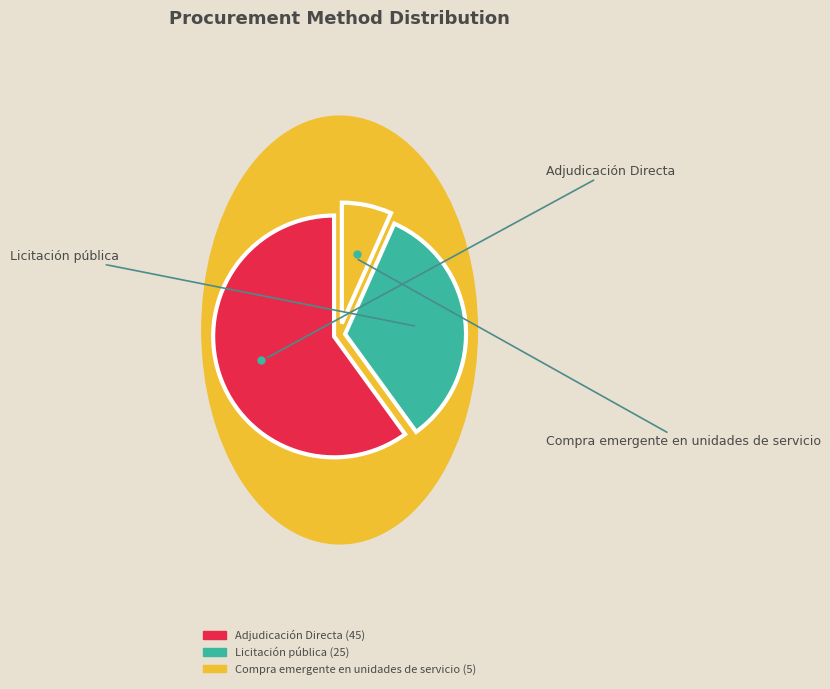

What is the change in value from Licitación pública to Compra emergente en unidades de servicio?

-20